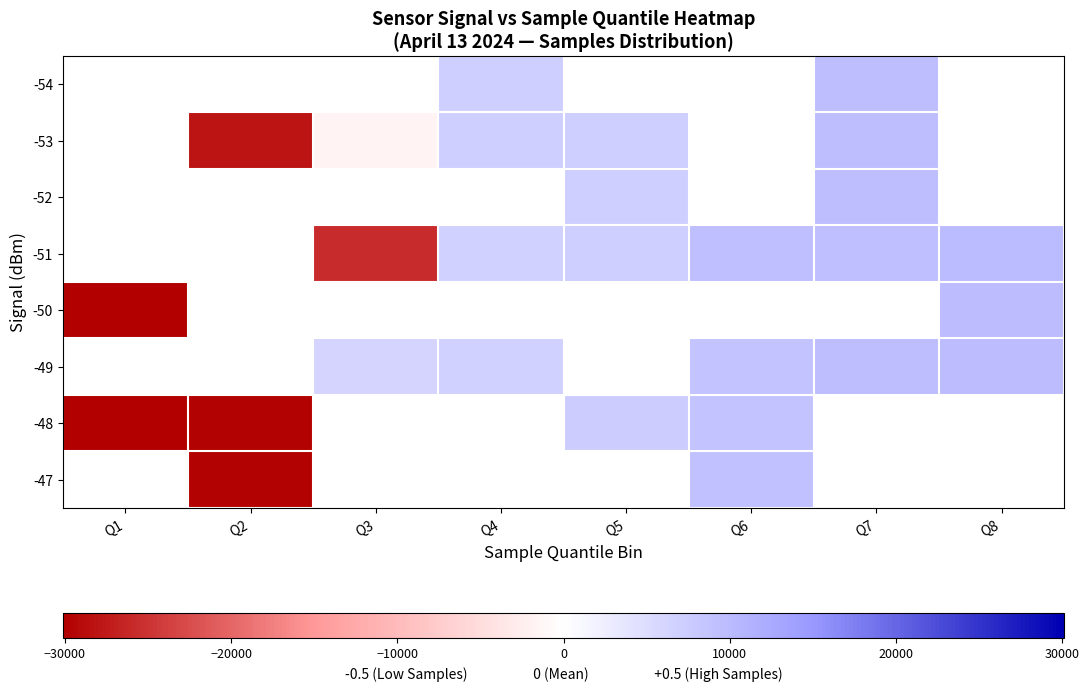

What is the maximum value for -48?

8891.4